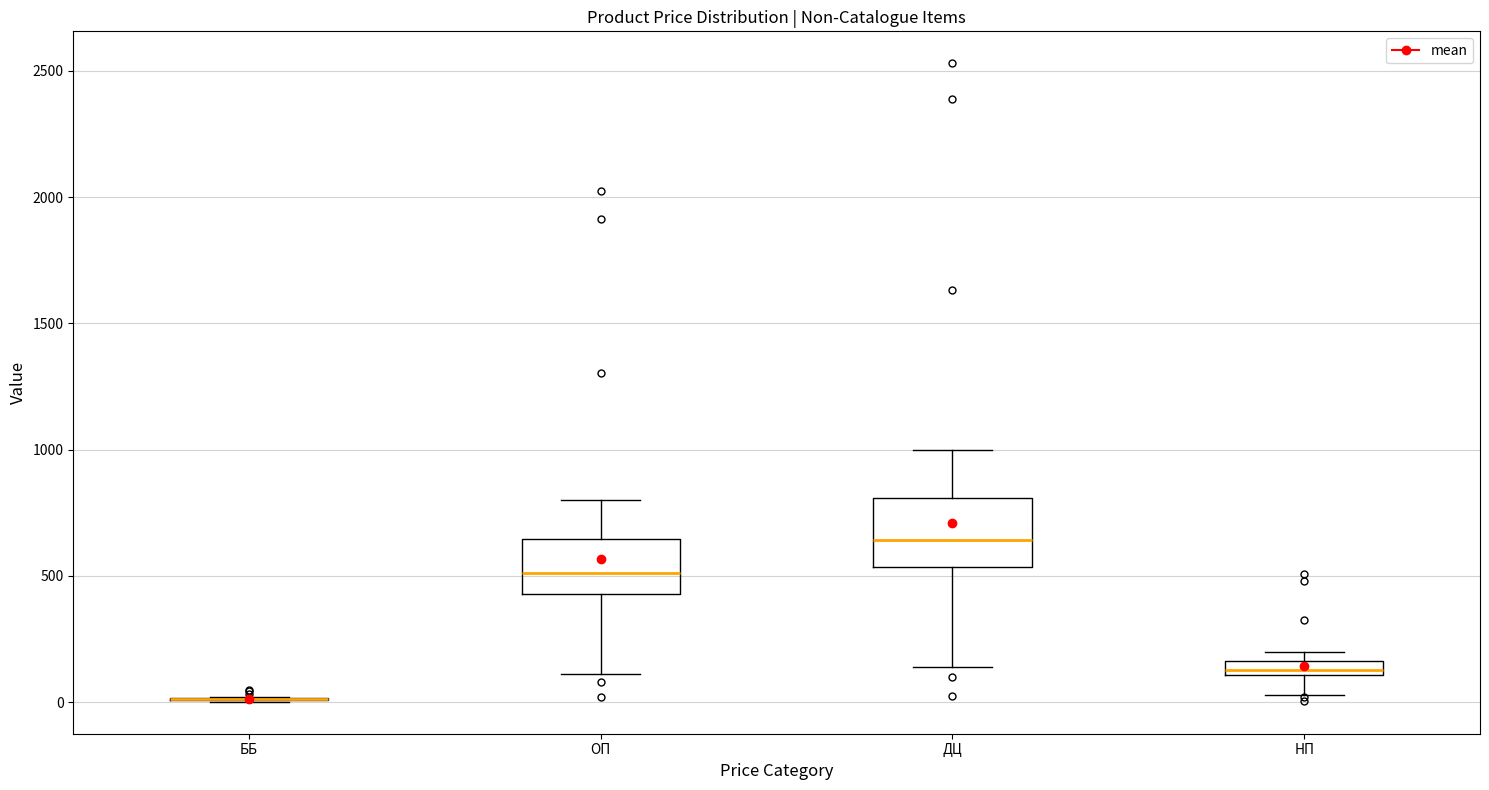

Where does the lower whisker of the box for НП end on the y-axis? The values are not printed on the chart, so give them approximately, as read against the axis.

50